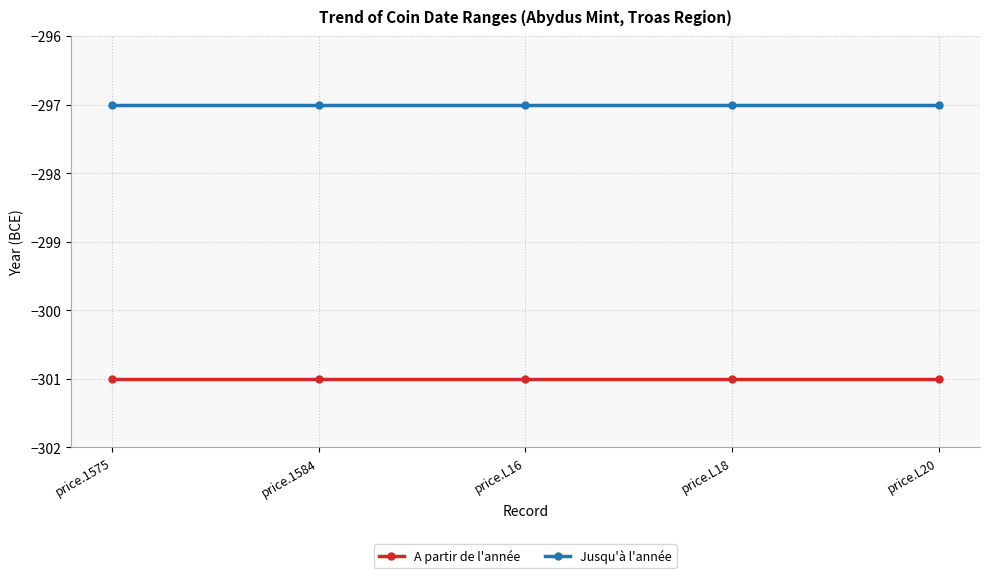

True or false: A partir de l'année and Jusqu'à l'année cross at least once.

False